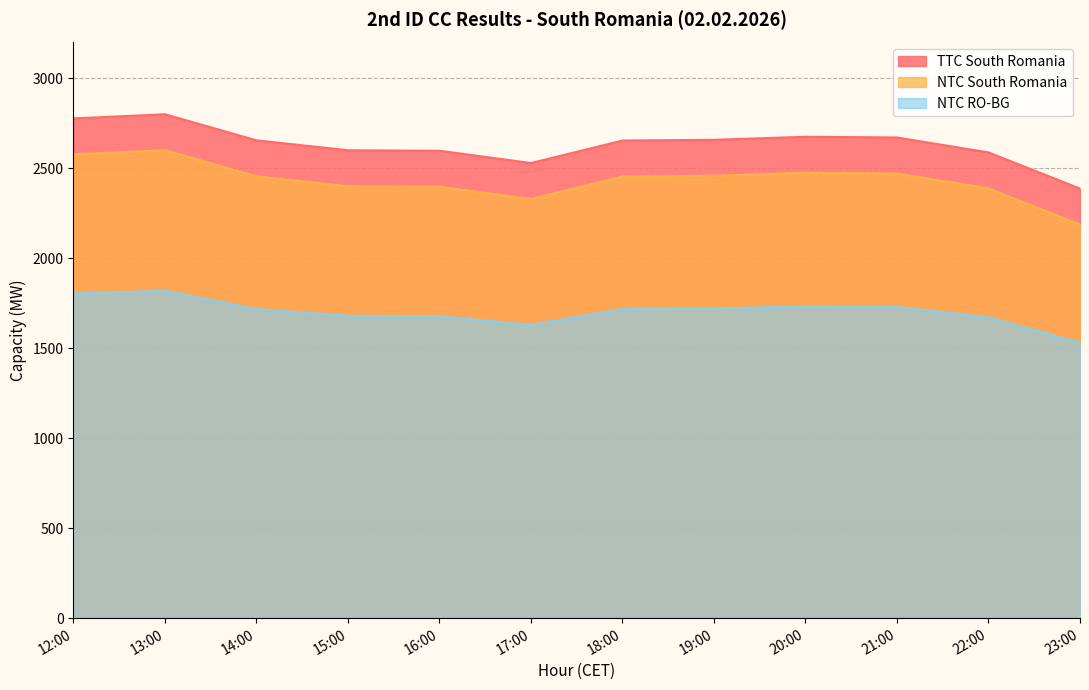

At which category does TTC South Romania reach its first local valley?

17:00